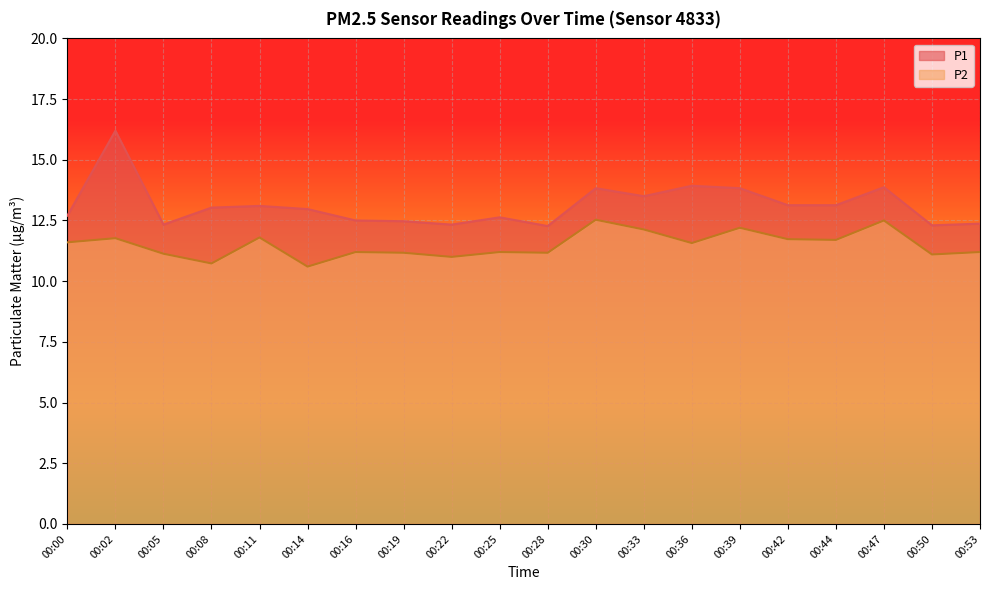

List the labels in order of P2 value, largest first.

00:30, 00:47, 00:39, 00:33, 00:11, 00:02, 00:42, 00:44, 00:00, 00:36, 00:16, 00:25, 00:53, 00:19, 00:28, 00:05, 00:50, 00:22, 00:08, 00:14